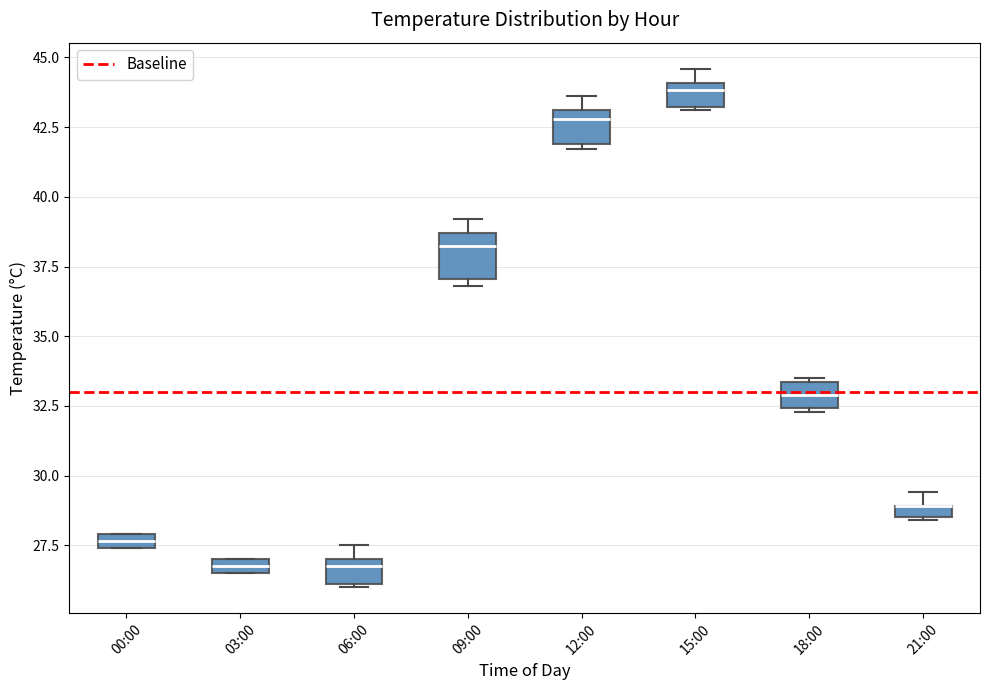

Where is the upper edge of the box for 18:00 on the y-axis? The values are not printed on the chart, so give them approximately, as read against the axis.

33.5